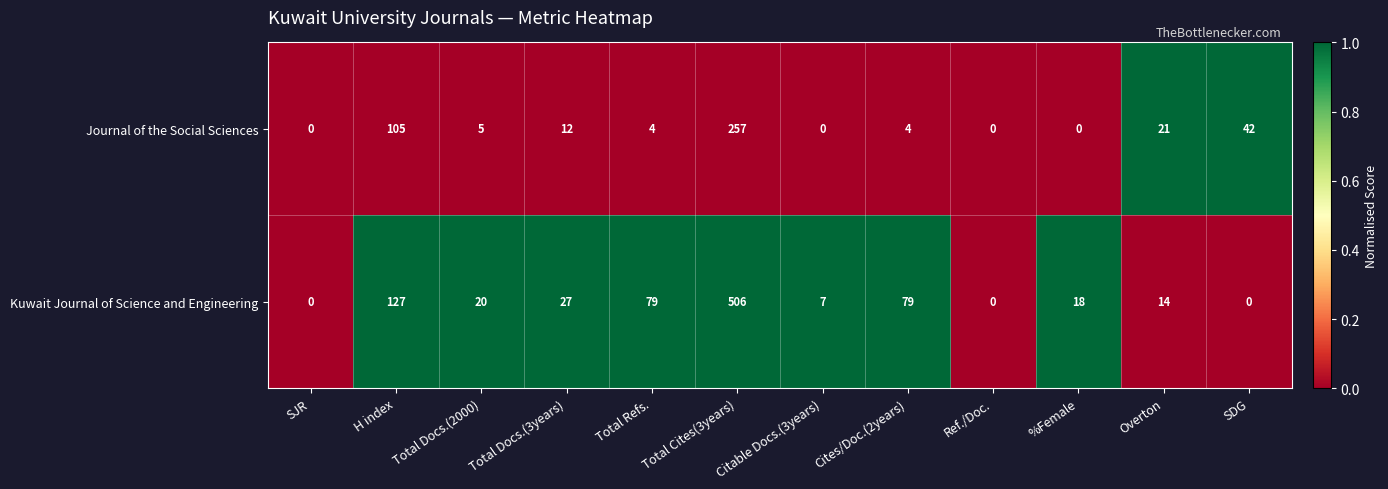

Which category has the highest value in the Journal of the Social Sciences series?

Total Cites(3years)